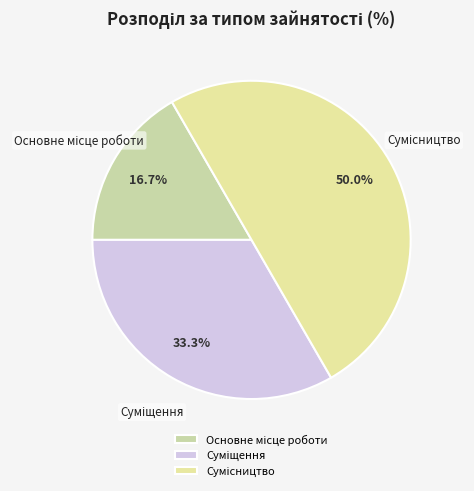

How many slices are in this pie chart?

3